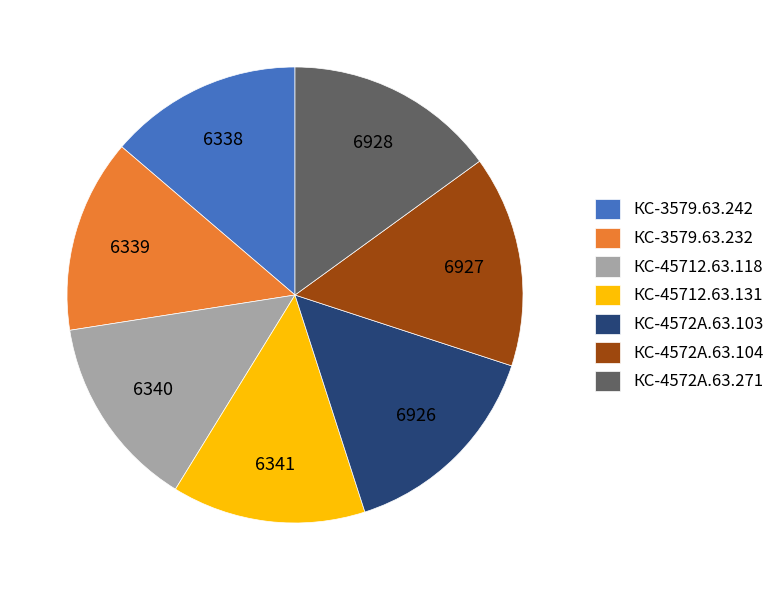

Is the sum of КС-4572А.63.271 and КС-3579.63.242 greater than half?

No